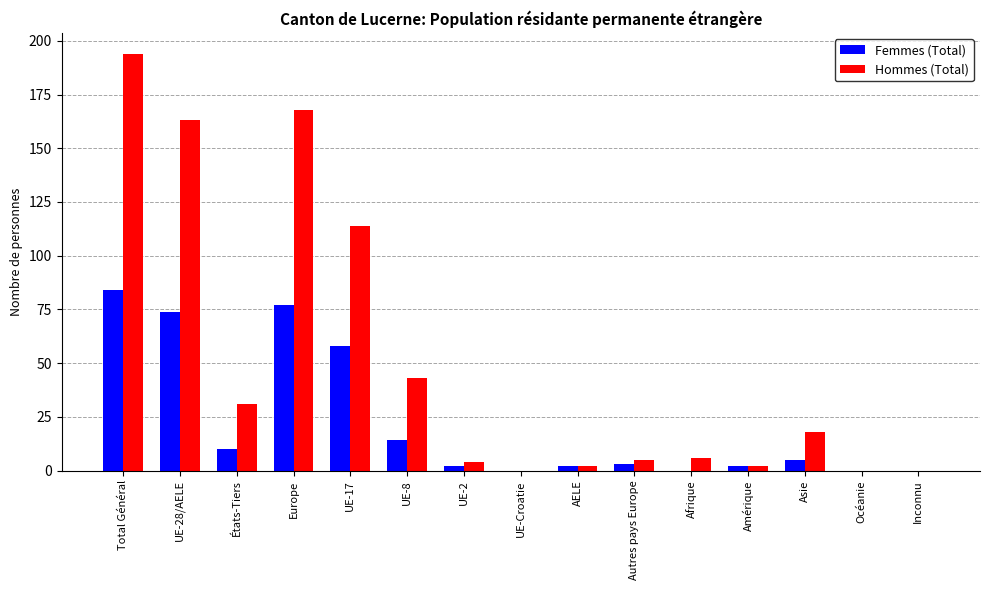

The Hommes (Total) series shows -76 at Océanie. True or false?

False